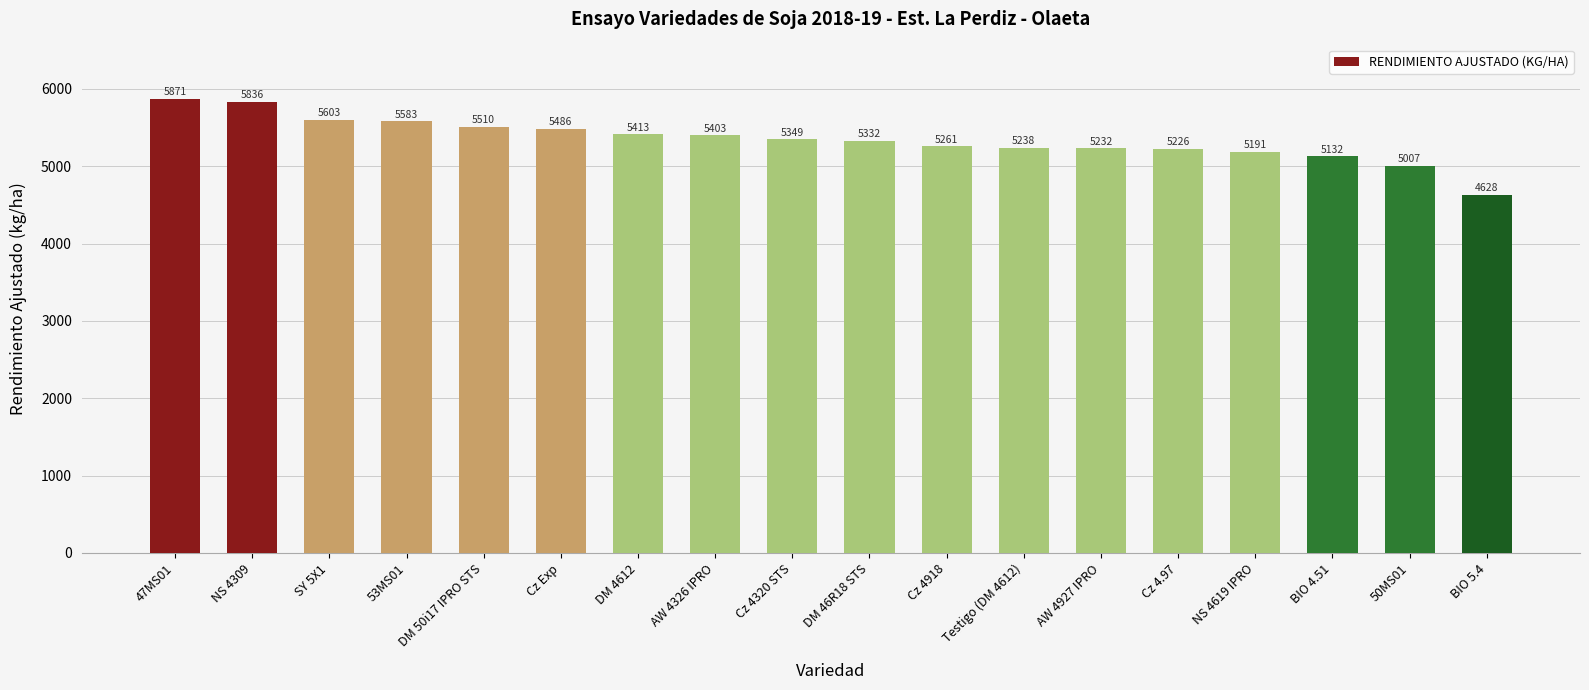

What is the difference between the values at DM 50i17 IPRO STS and AW 4326 IPRO?

107.0